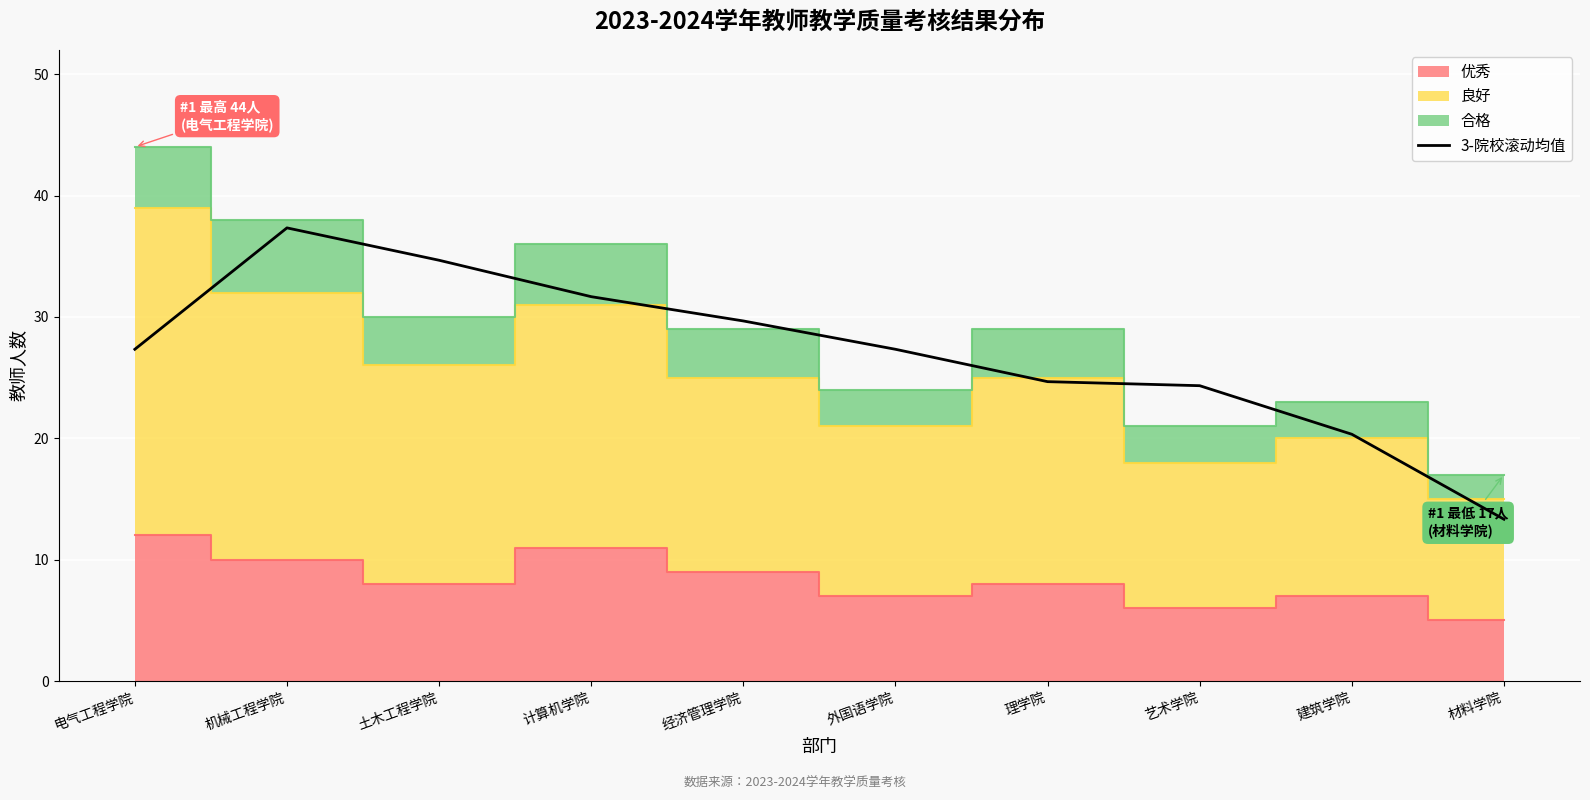

How many points are higher than both their immediate neighbors (excluding endpoints)?

1